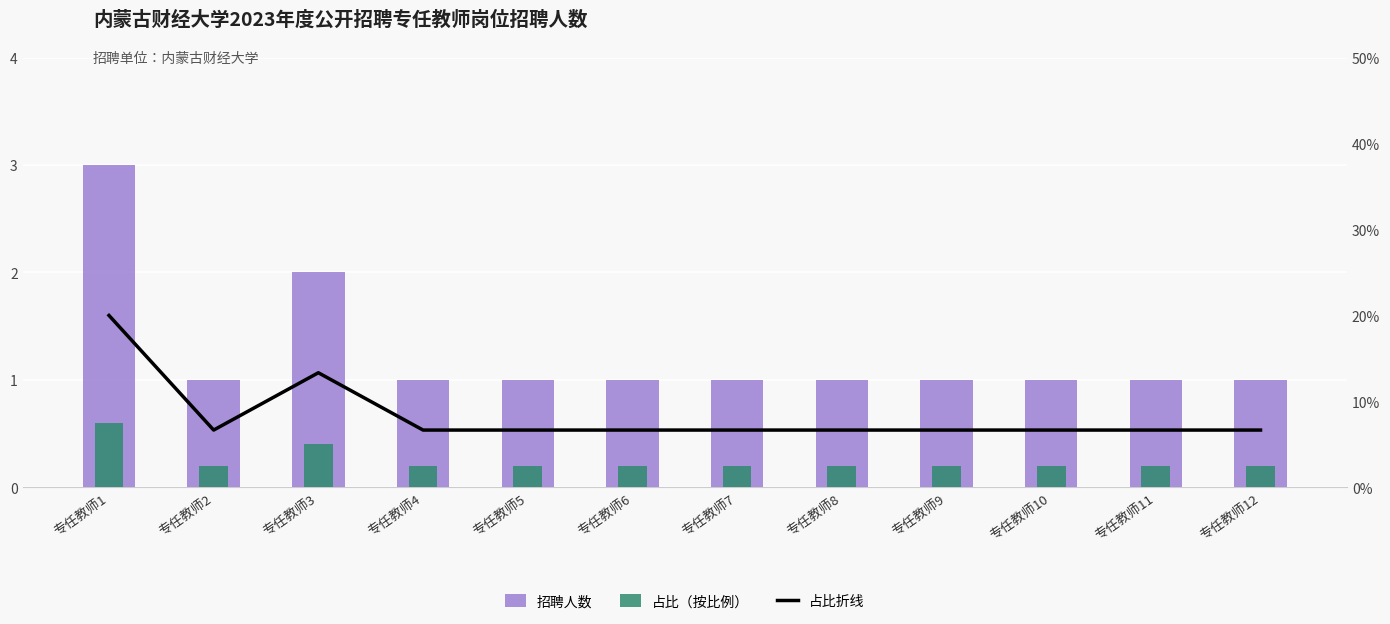

At how many categories does at least one series exceed 7?

2